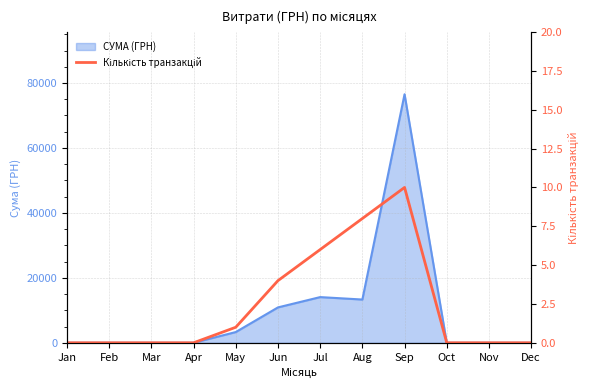

How many lines are shown in the chart?

1